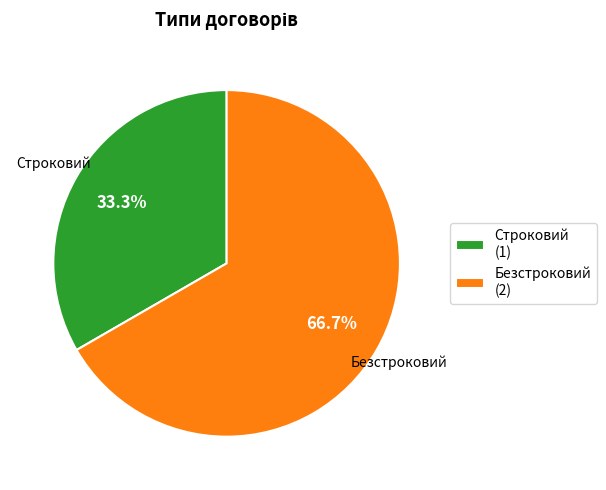

How many segments does this pie chart have?

2